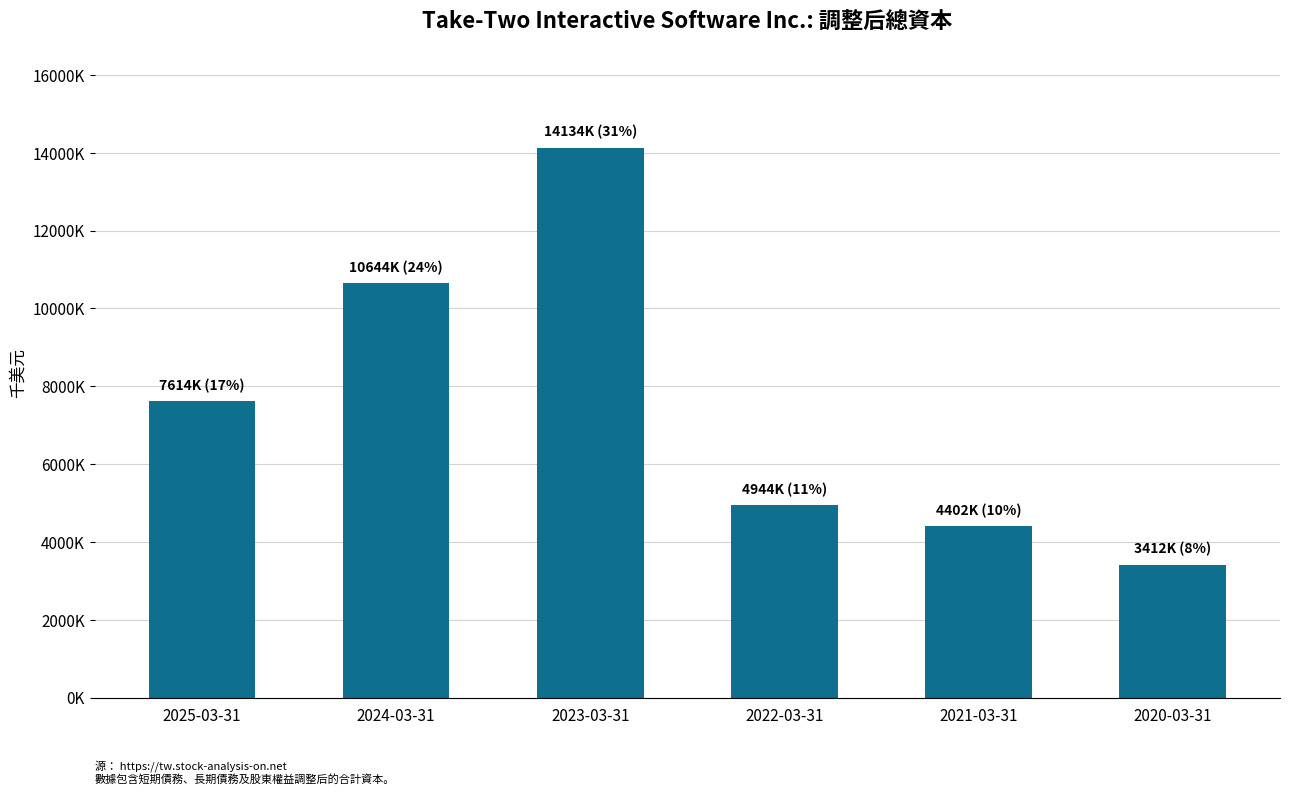

At which category does the chart reach its peak across all series?

2023-03-31